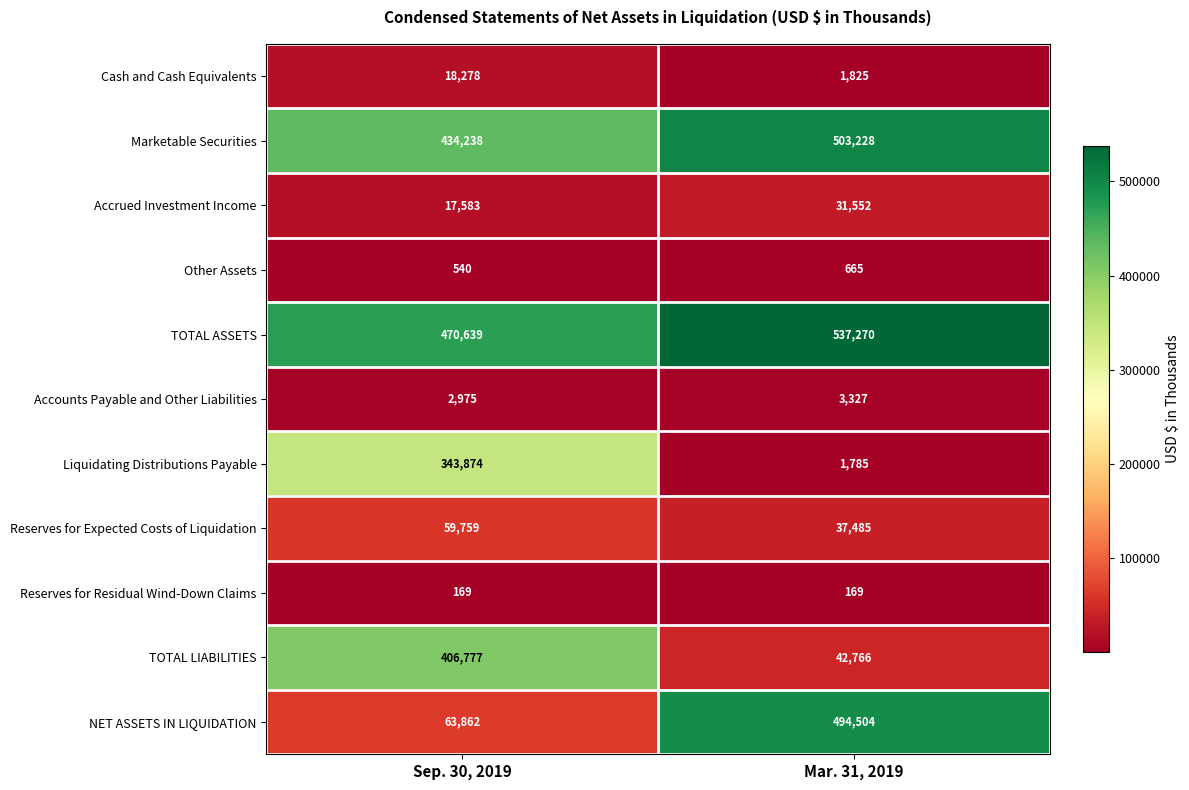

What is the difference between the Accounts Payable and Other Liabilities values at Mar. 31, 2019 and Sep. 30, 2019?

352